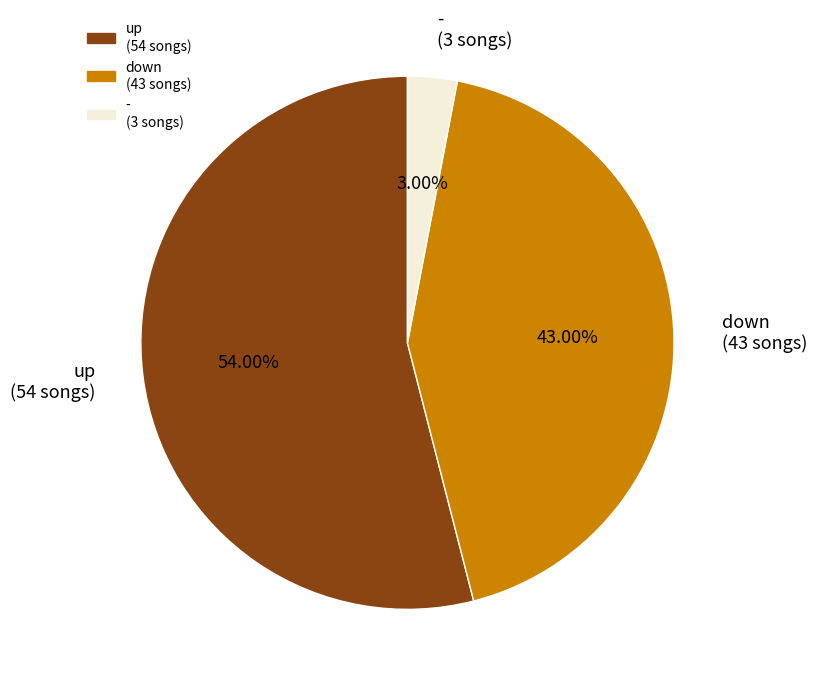

Rank the categories by value from lowest to highest.

-, down, up